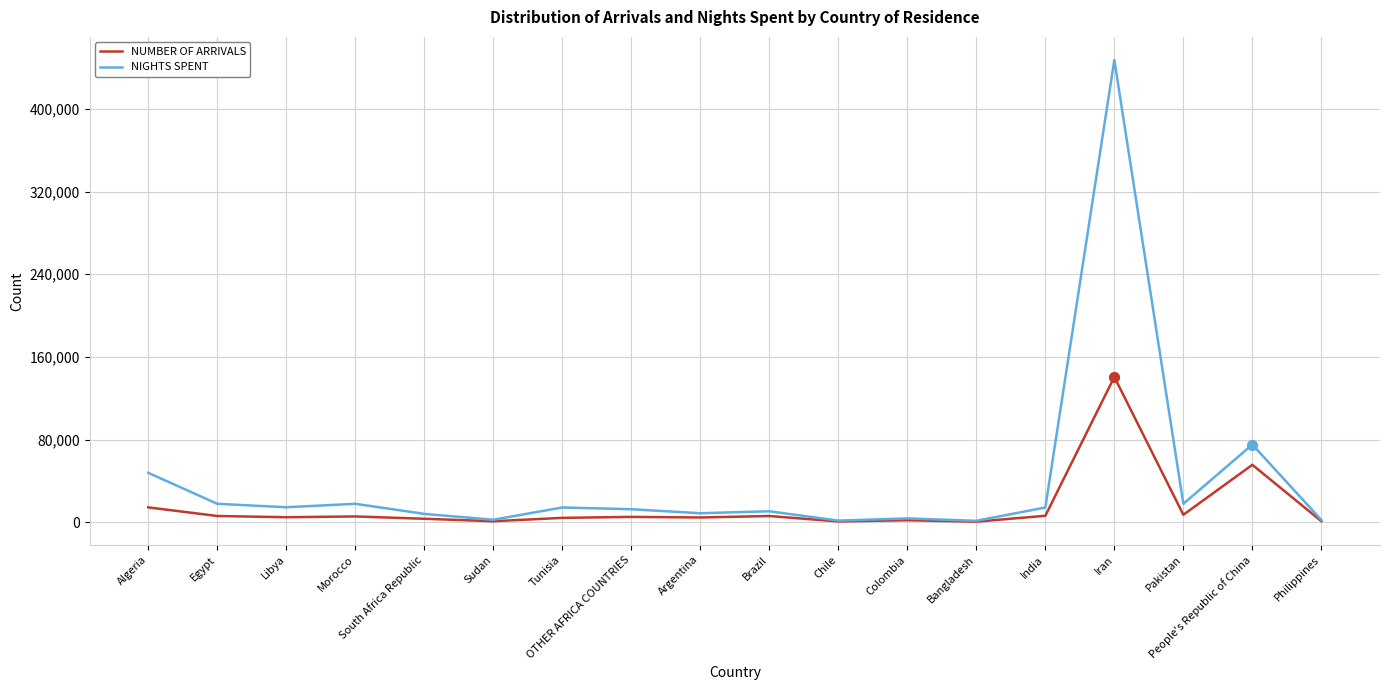

Which series has the widest spread of values?

NIGHTS SPENT